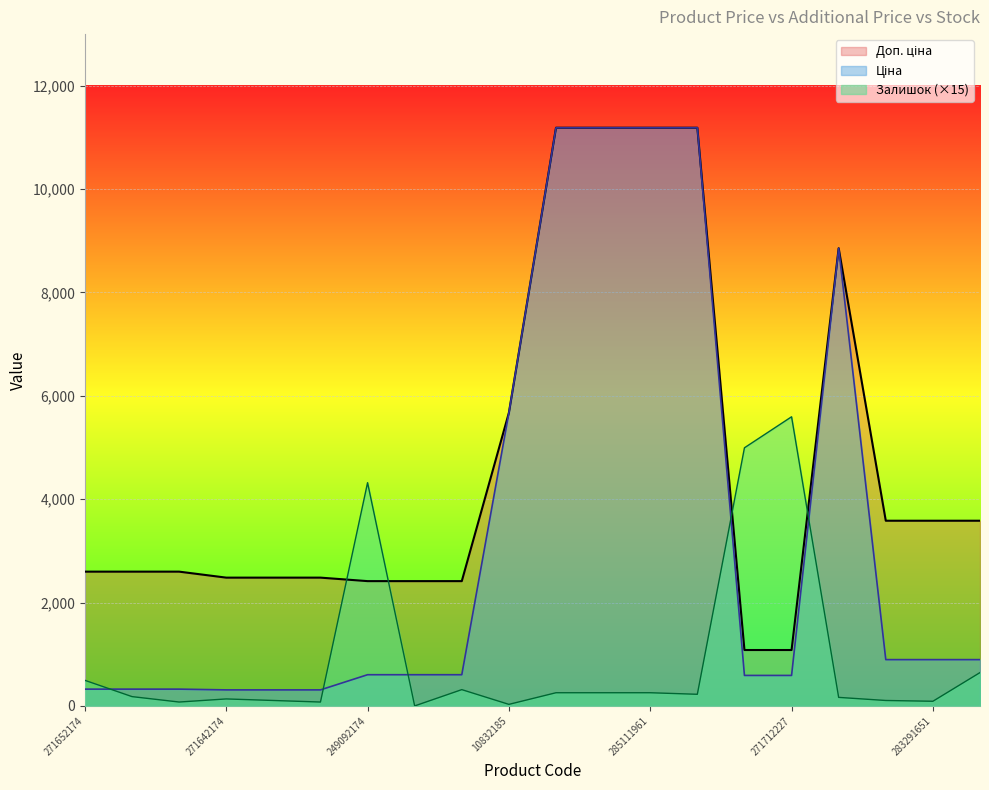

List the labels in order of Ціна value, smallest first.

271642174, 271642173, 271642172, 271652174, 271652173, 271652172, 271712228, 271712227, 249092174, 249092173, 249092172, 283291856, 283291651, 283291650, 10832185, 248922198, 285112220, 285112217, 285111961, 285111912